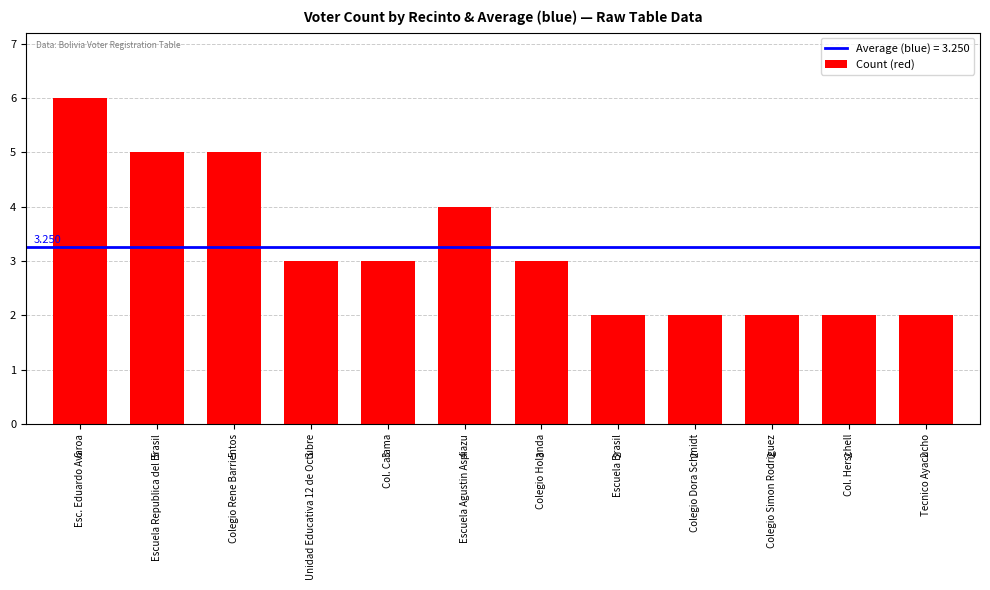

What is the maximum value shown in the chart?

6